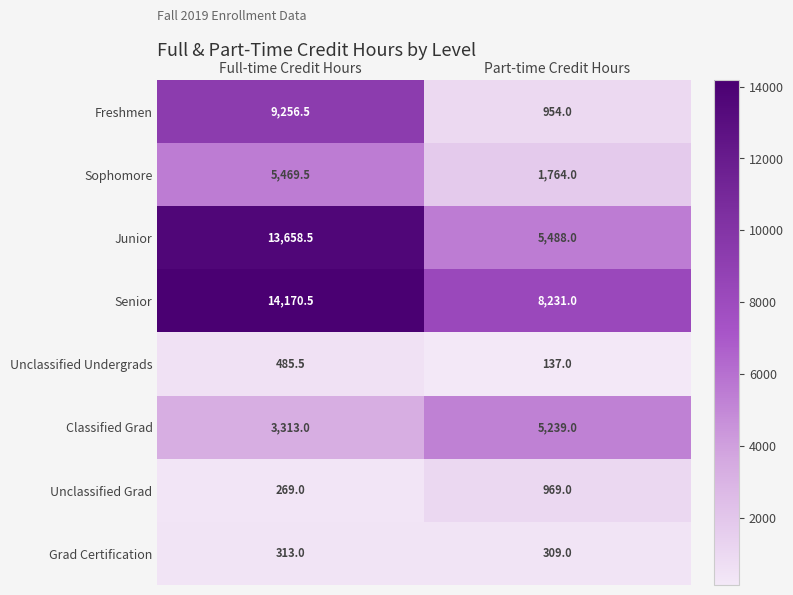

Reading right to left, what are all the values shown in this chart?

Freshmen: Part-time Credit Hours=954.0	Full-time Credit Hours=9256.5
Sophomore: Part-time Credit Hours=1764.0	Full-time Credit Hours=5469.5
Junior: Part-time Credit Hours=5488.0	Full-time Credit Hours=13658.5
Senior: Part-time Credit Hours=8231.0	Full-time Credit Hours=14170.5
Unclassified Undergrads: Part-time Credit Hours=137.0	Full-time Credit Hours=485.5
Classified Grad: Part-time Credit Hours=5239.0	Full-time Credit Hours=3313.0
Unclassified Grad: Part-time Credit Hours=969.0	Full-time Credit Hours=269.0
Grad Certification: Part-time Credit Hours=309.0	Full-time Credit Hours=313.0